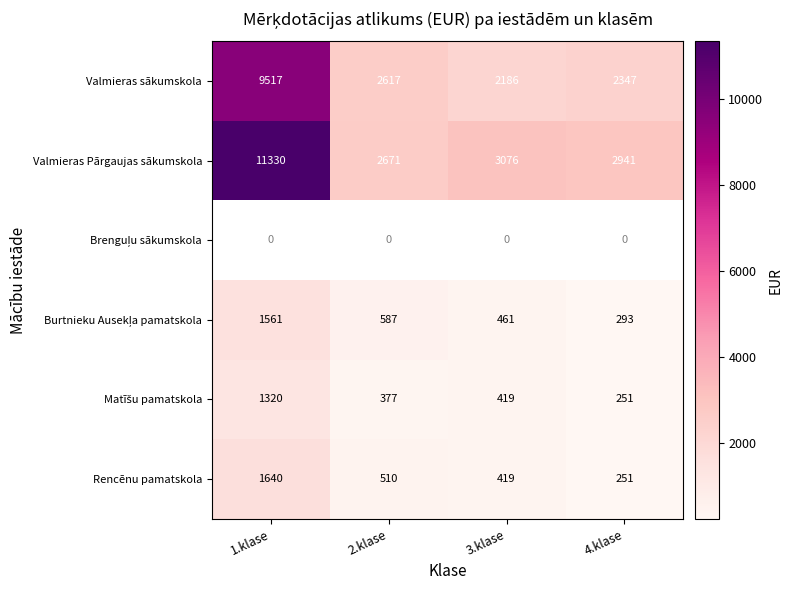

At which label does Valmieras Pārgaujas sākumskola reach its minimum?

2.klase